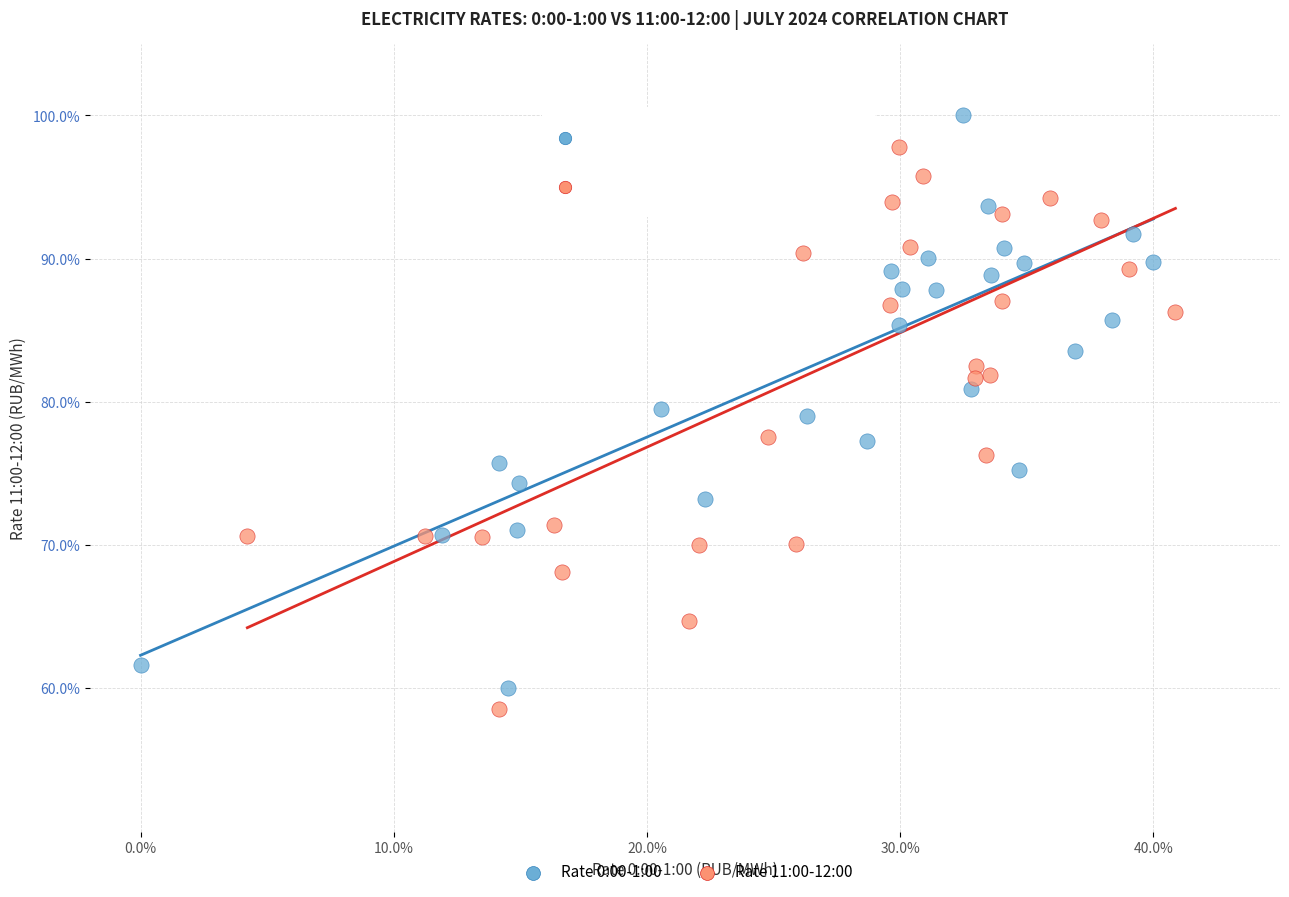

Which series has the largest Y range (max minus min)?

Rate 0:00-1:00